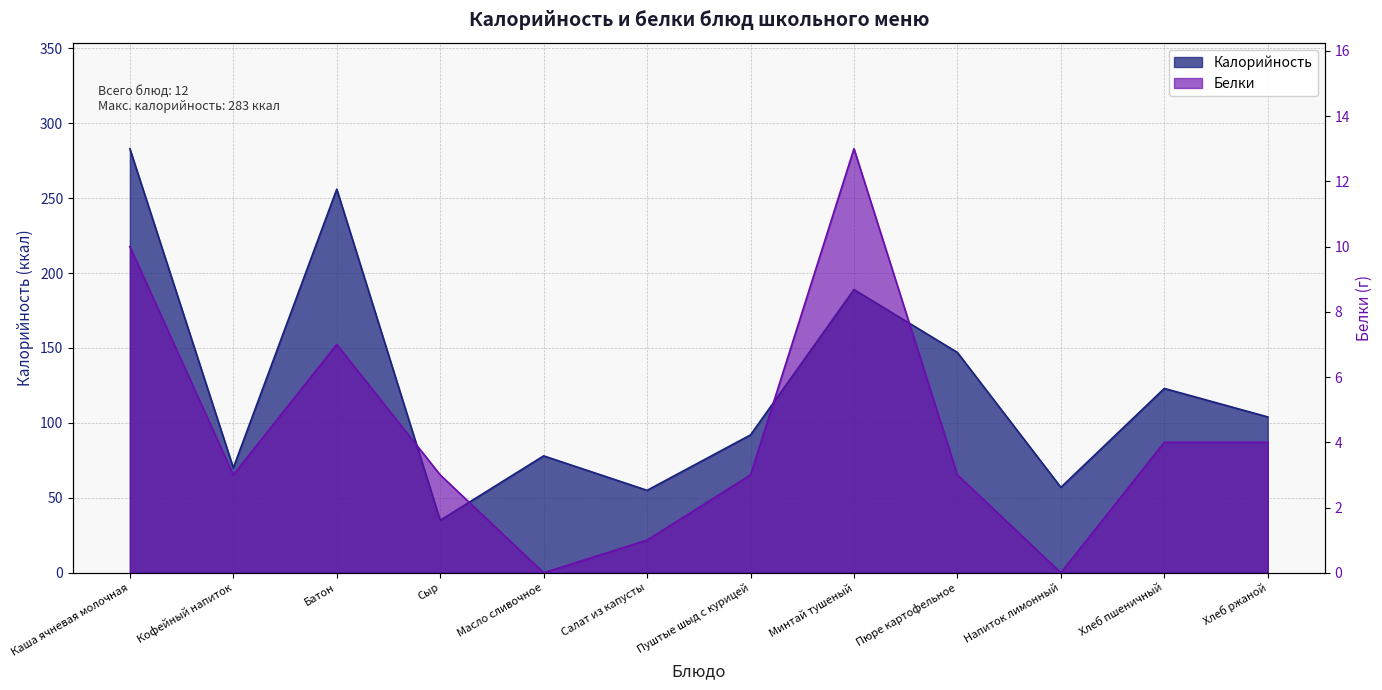

Which series has the largest range (max minus min)?

Калорийность